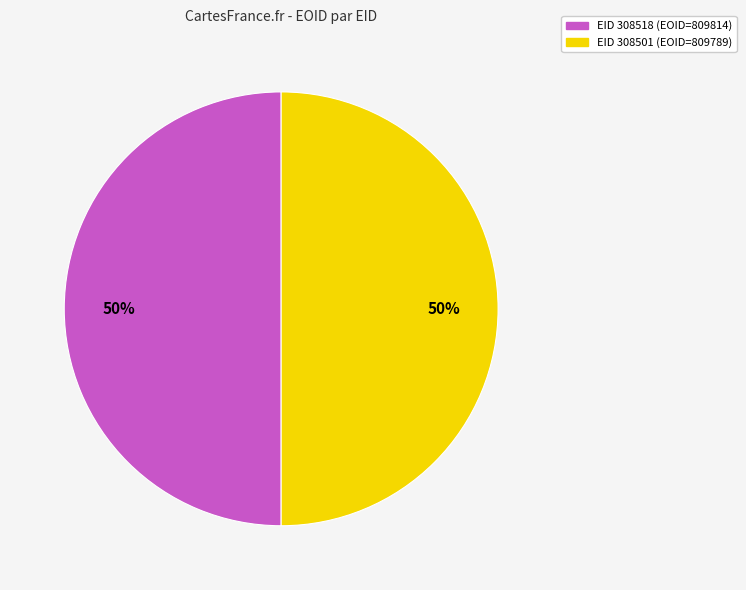

Approximately how many times larger is the value at EID 308518 (EOID=809814) compared to EID 308501 (EOID=809789)?

1.0